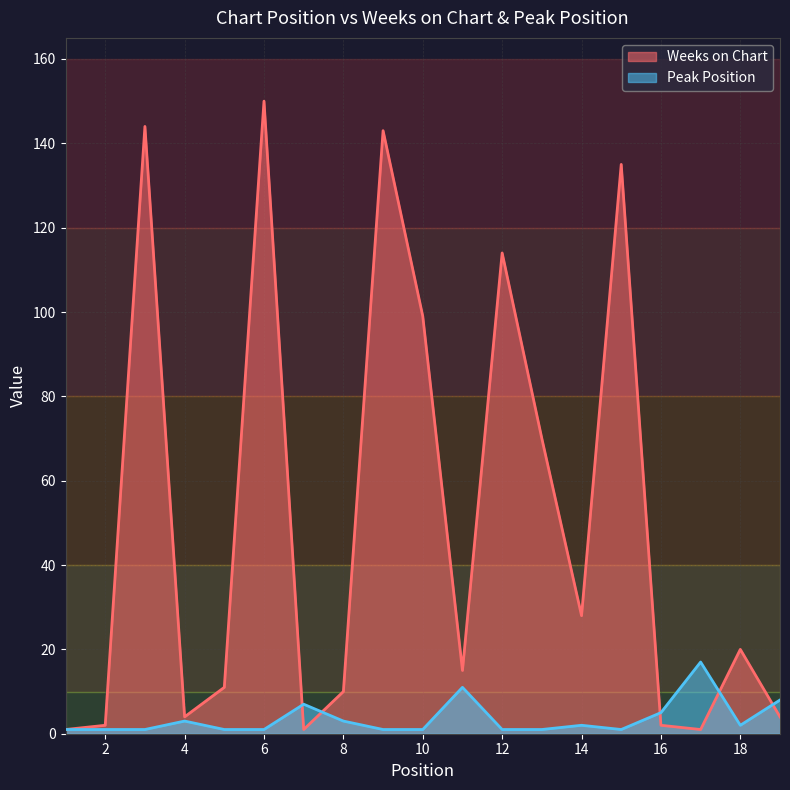

What is the difference between the second highest and minimum values in the Weeks on Chart series?

143